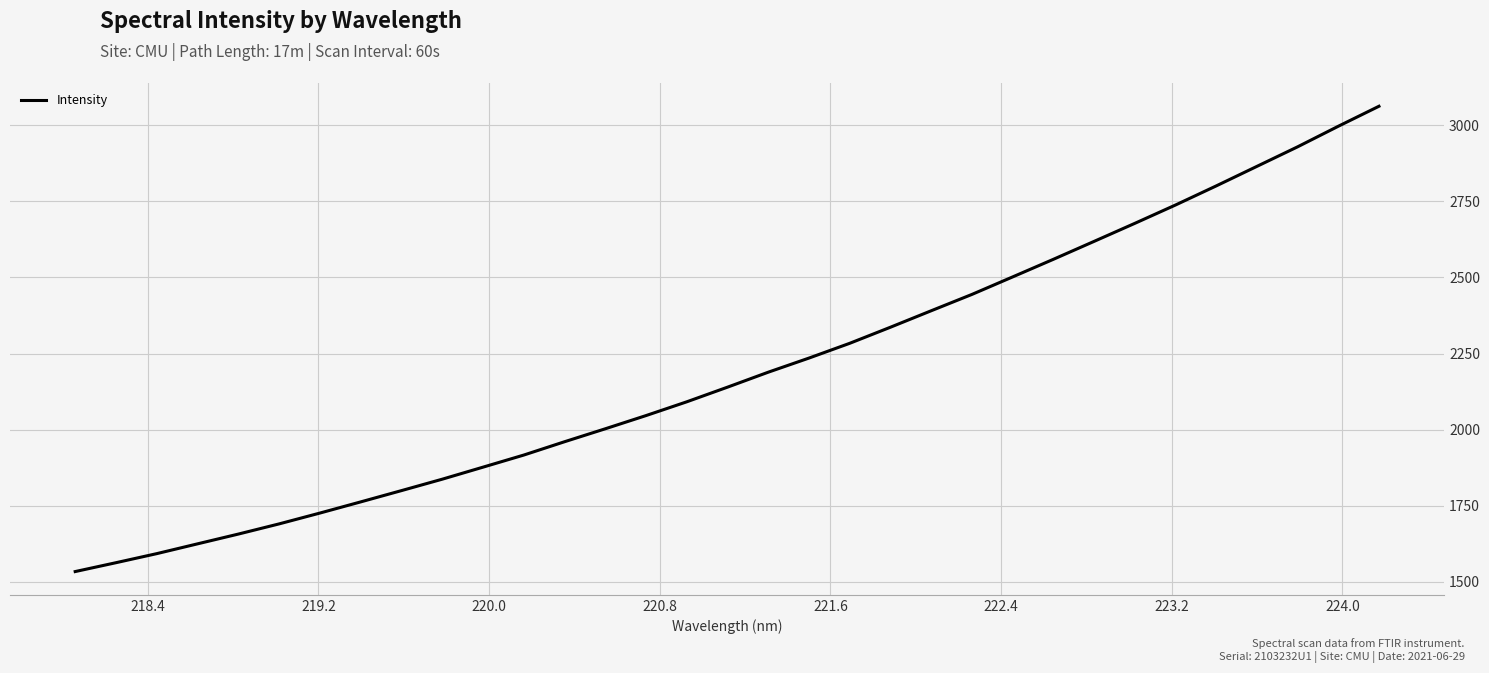

What is the minimum value shown in the chart?

1533.7